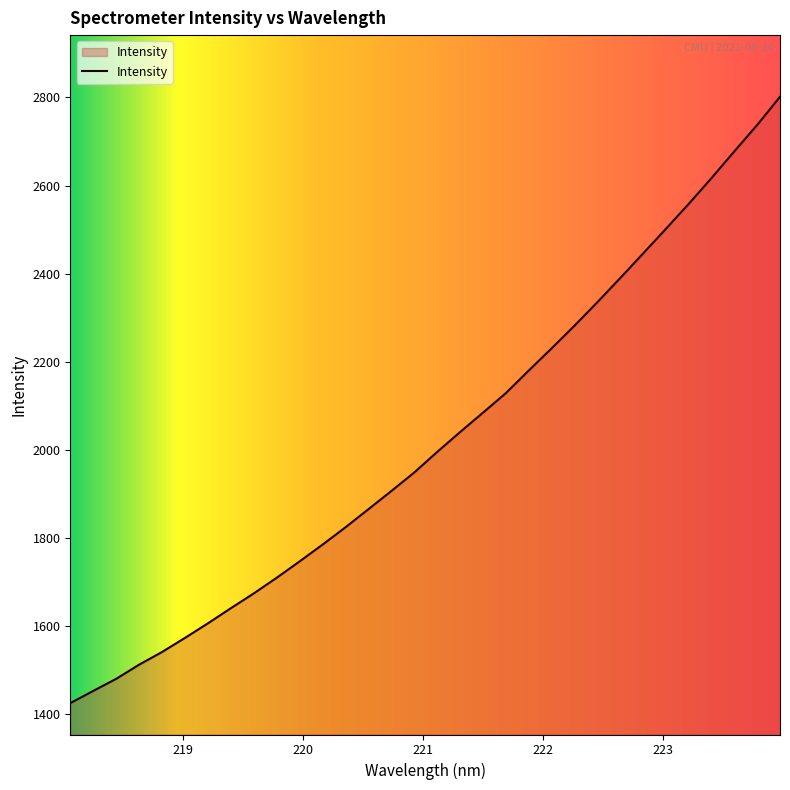

What is the average value?

2021.0